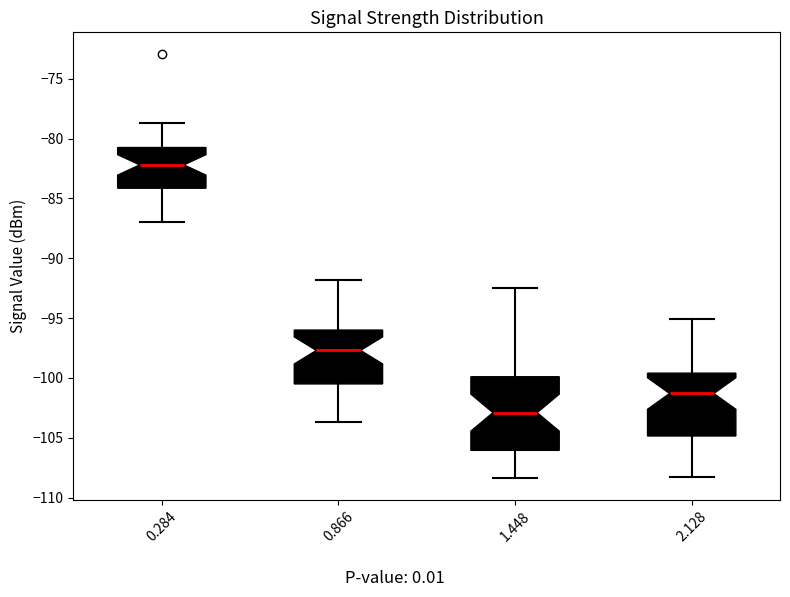

Which box's median line is the lowest?

1.448